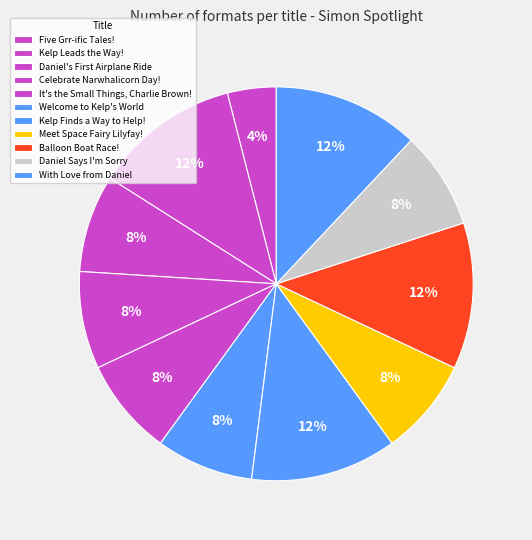

What percentage do It's the Small Things, Charlie Brown! and Kelp Leads the Way! together represent?

18.3%